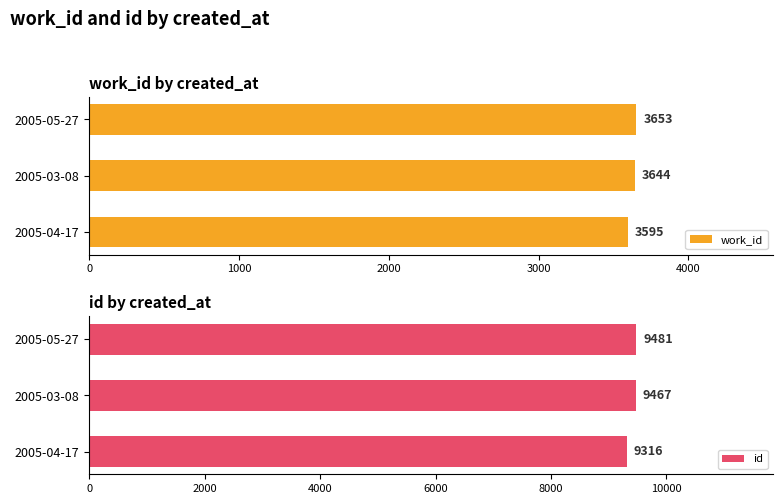

Reading left to right, transcribe all the data shown in this chart.

work_id: 3595	3644	3653
id: 9316	9467	9481